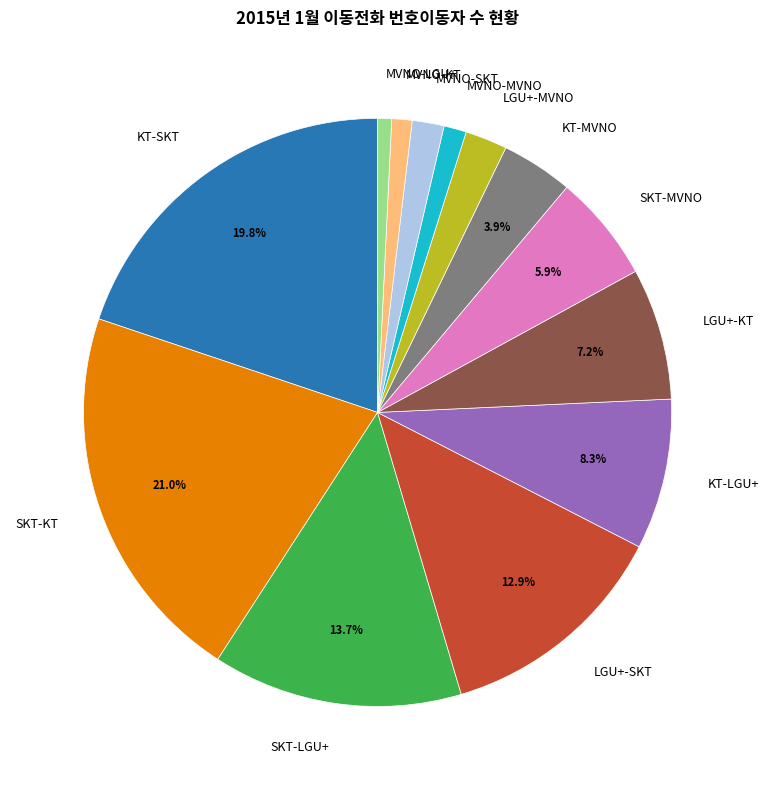

Does LGU+-SKT account for over 50% of the chart?

No